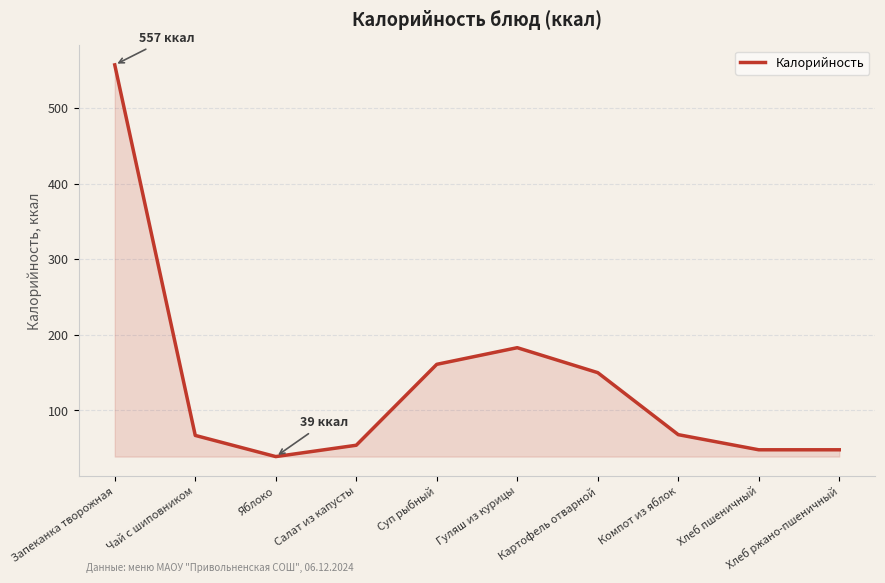

Between Хлеб пшеничный and Салат из капусты, which is larger?

Салат из капусты